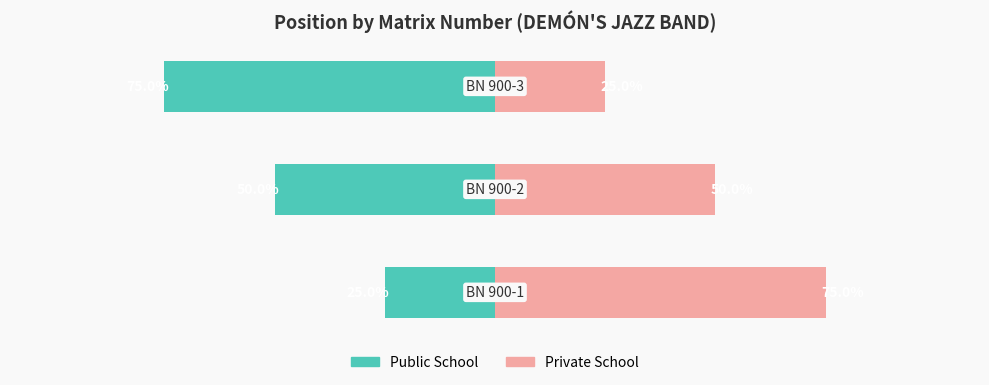

List the series in order of their peak value, highest first.

Private School, Public School